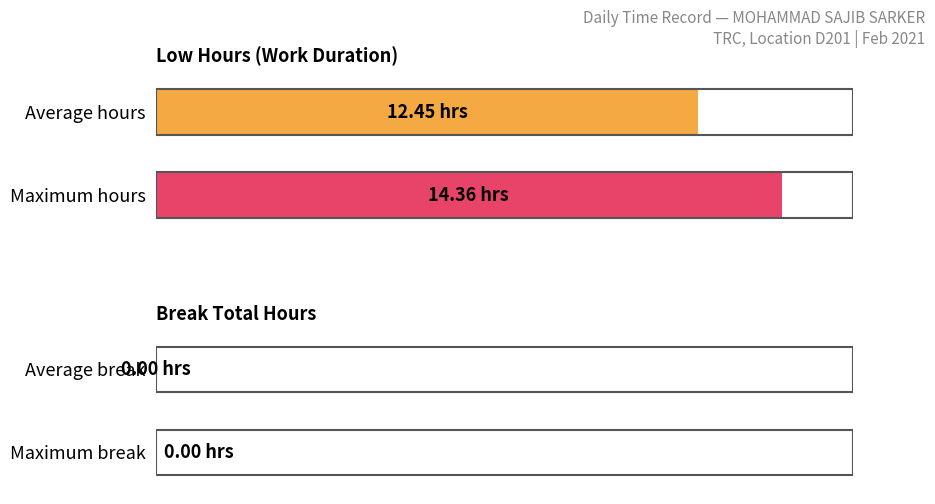

Does the chart contain stacked bars?

No